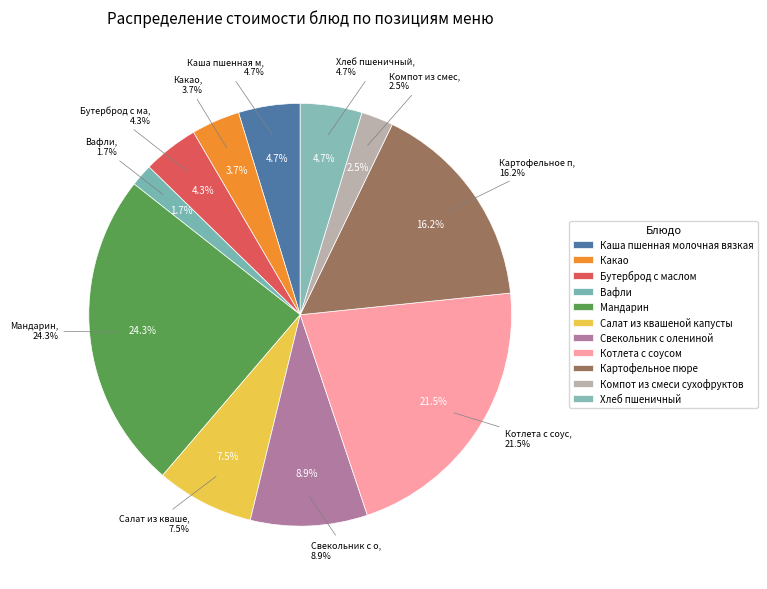

To the nearest percent, what is the average slice percentage?

9%